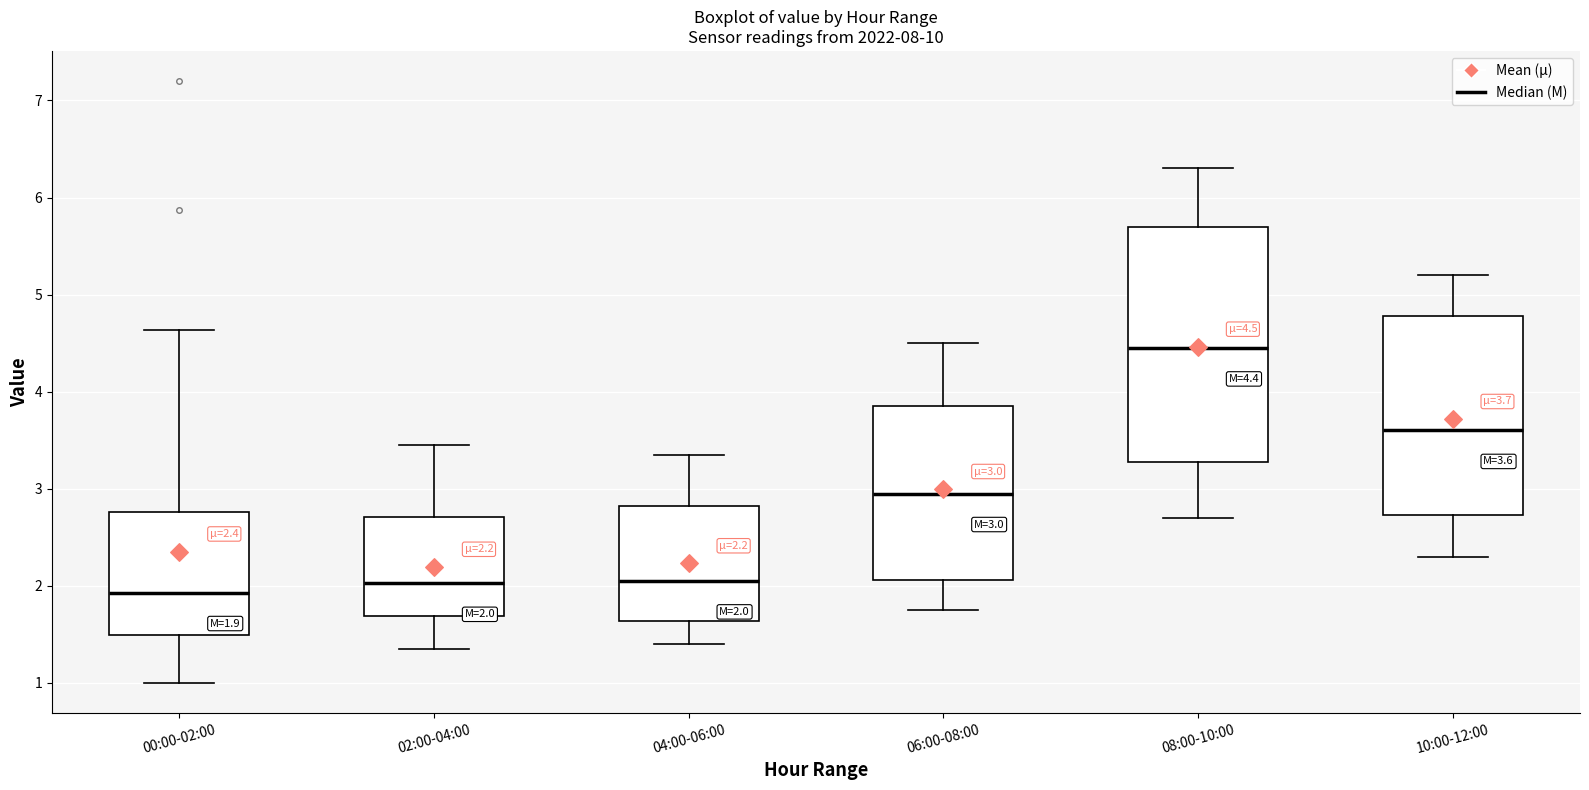

Which box is the tallest, from its lower edge to its upper edge?

08:00-10:00